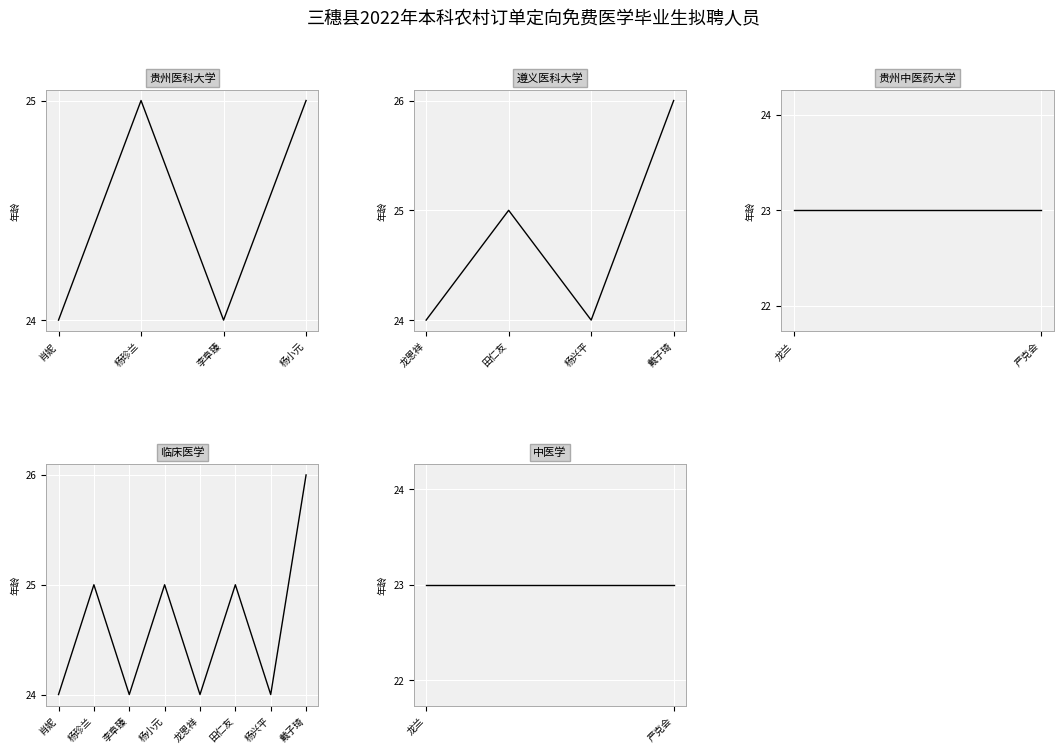

What is the difference between the maximum and minimum values in the 贵州医科大学 series?

1